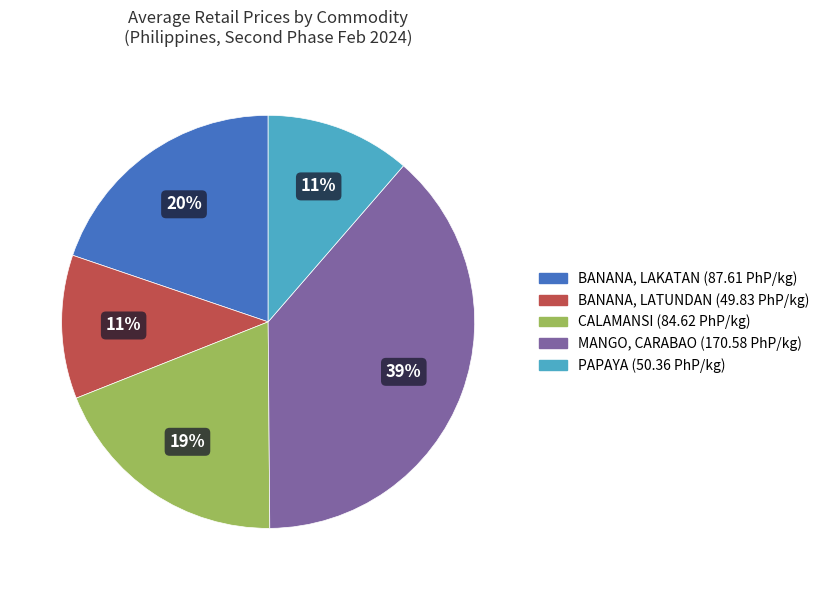

To the nearest percent, what is the average slice percentage?

20%